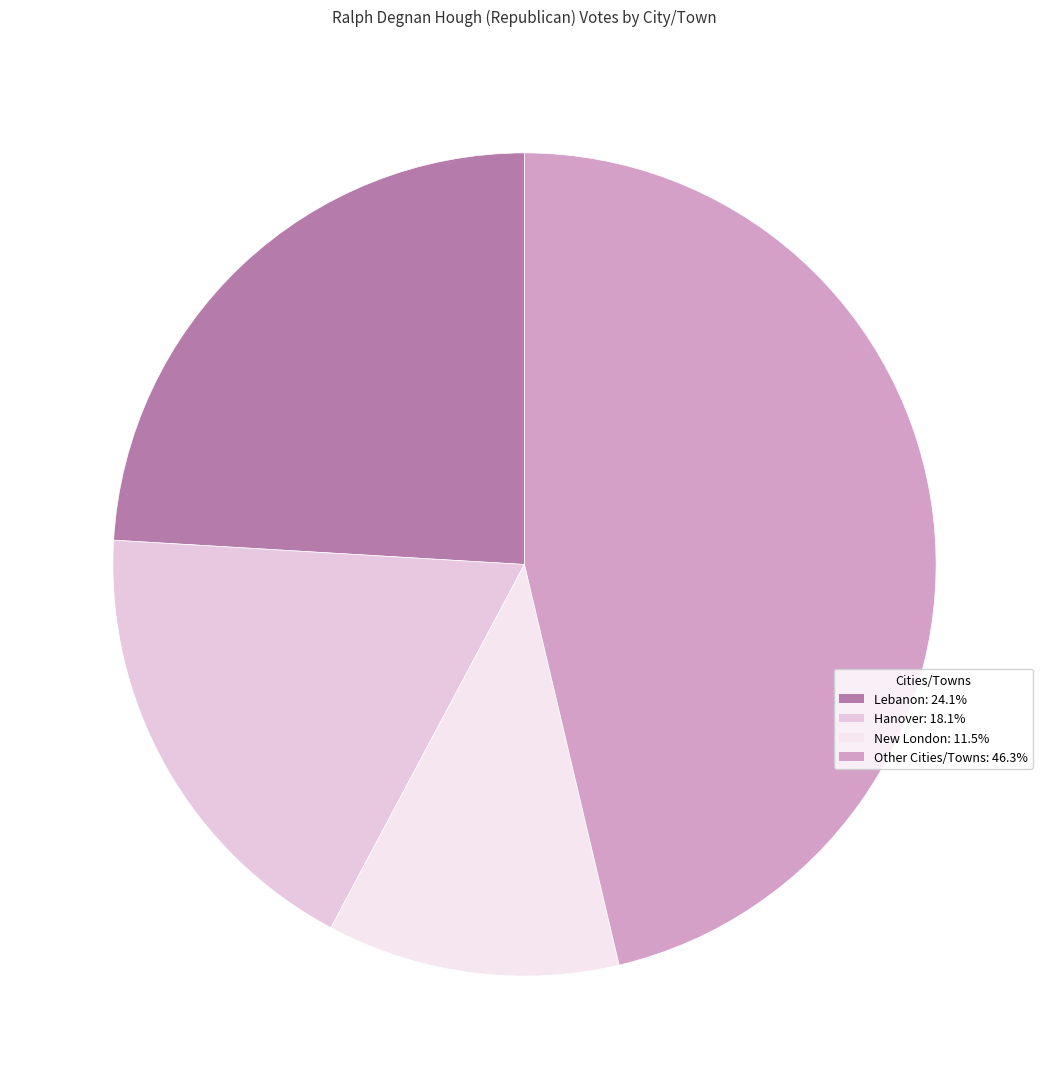

Does any single category account for the majority?

No